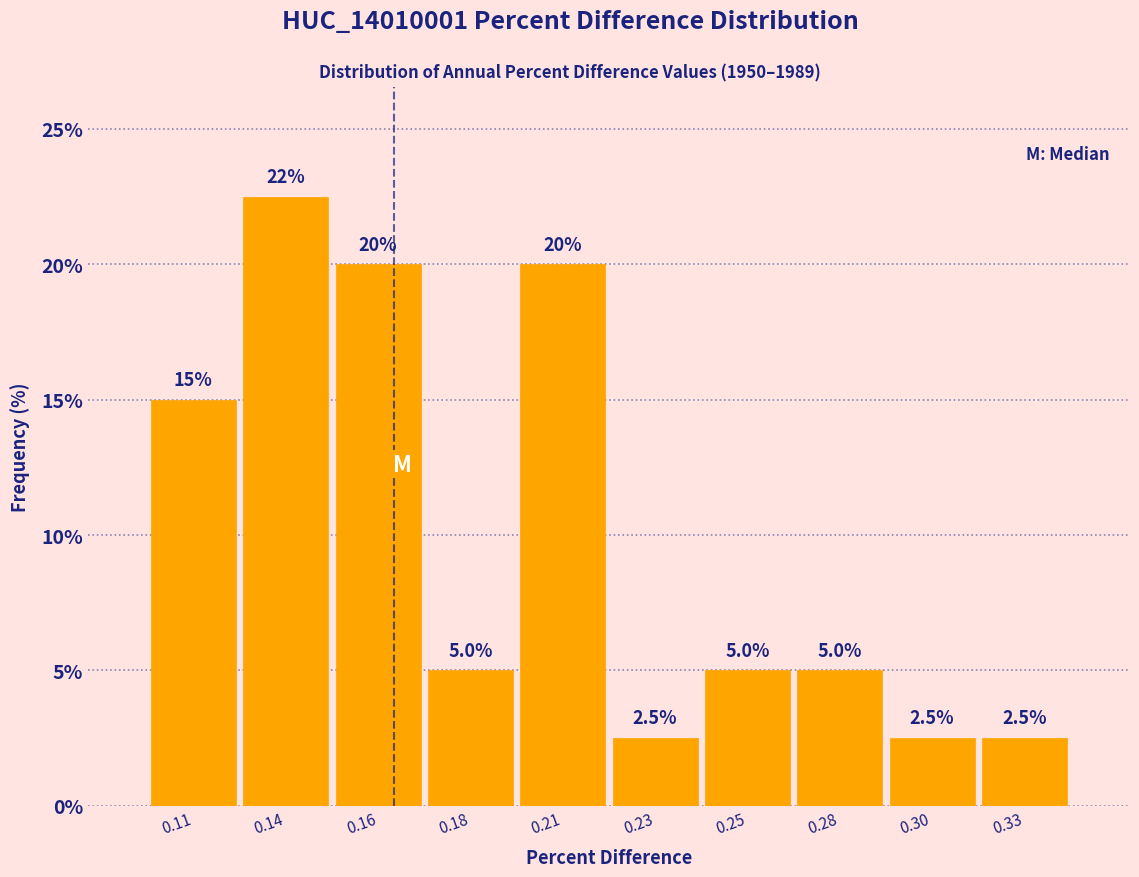

Reading left to right, list all the values displayed in this chart.

0.11=15.0	0.14=22.5	0.16=20.0	0.18=5.0	0.21=20.0	0.23=2.5	0.25=5.0	0.28=5.0	0.30=2.5	0.33=2.5